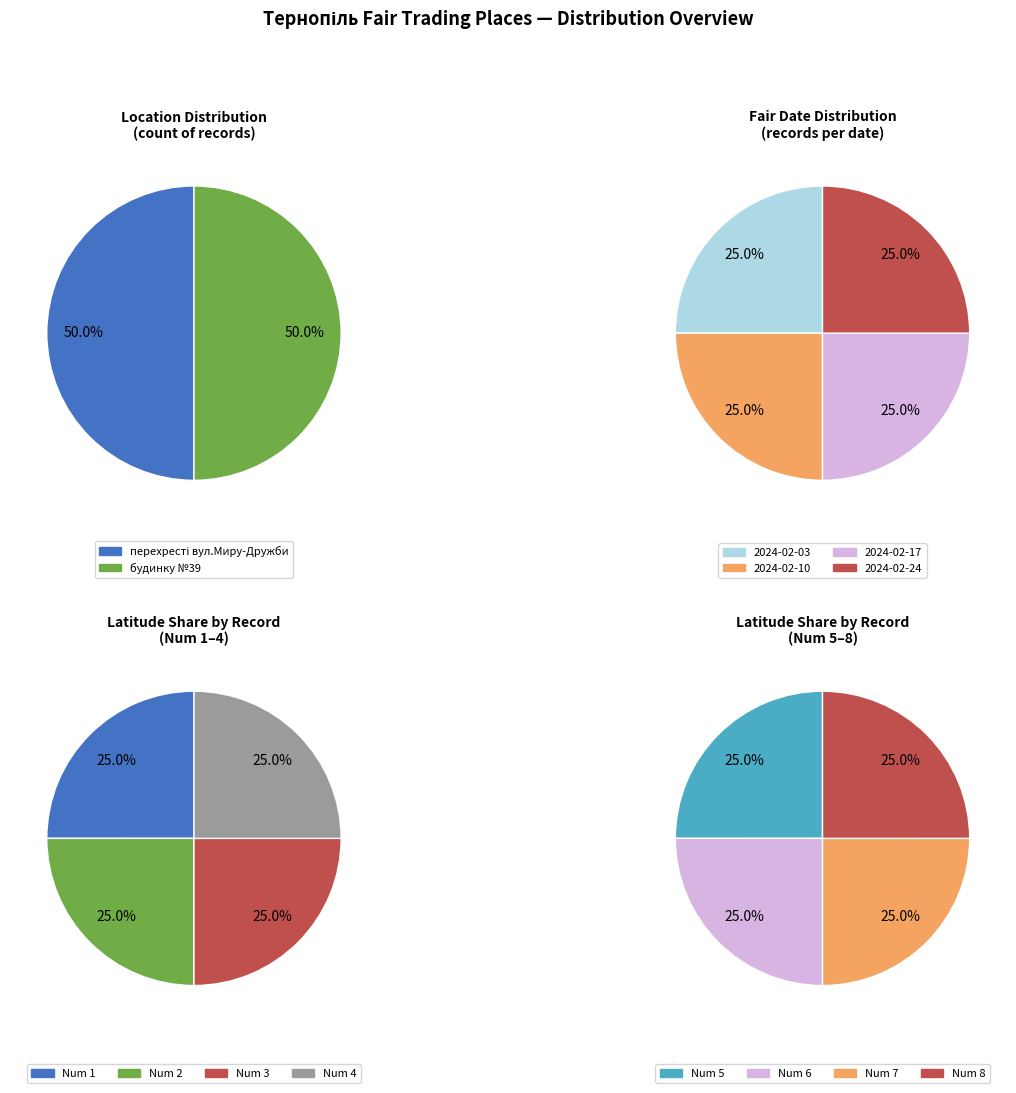

What percentage is NOT represented by 2024-02-24?

75.0%